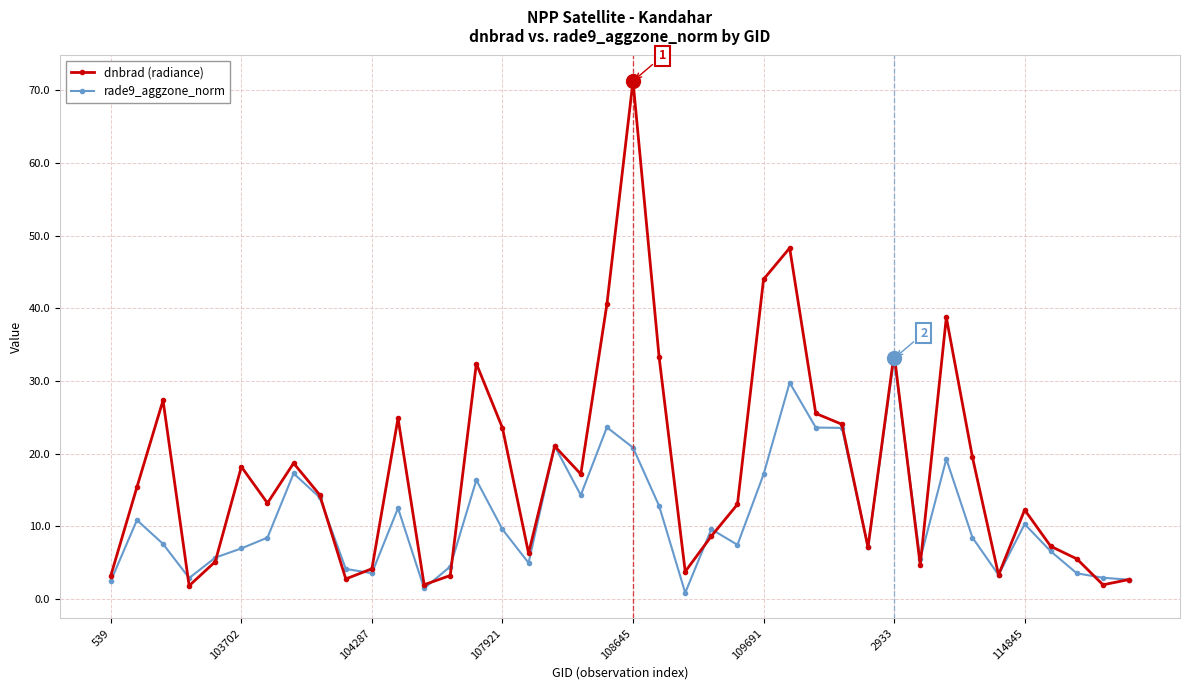

Rank the series by their average value, from lowest to highest.

rade9_aggzone_norm, dnbrad (radiance)